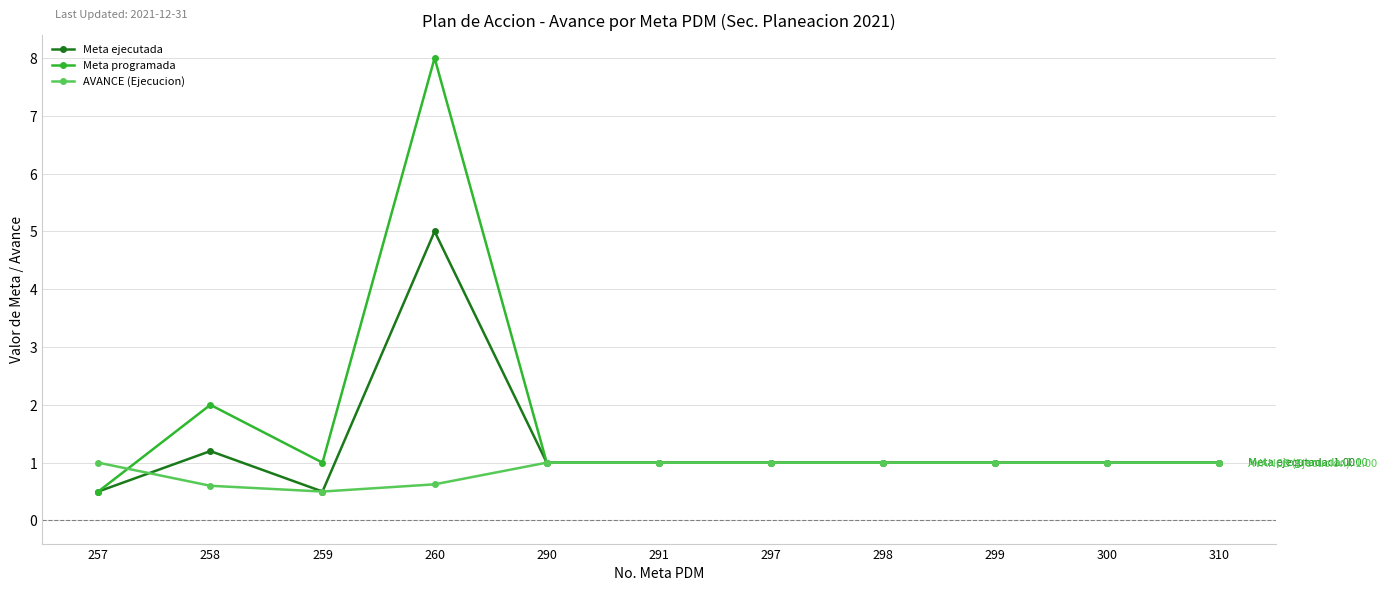

Which series has the largest total across all categories?

Meta programada